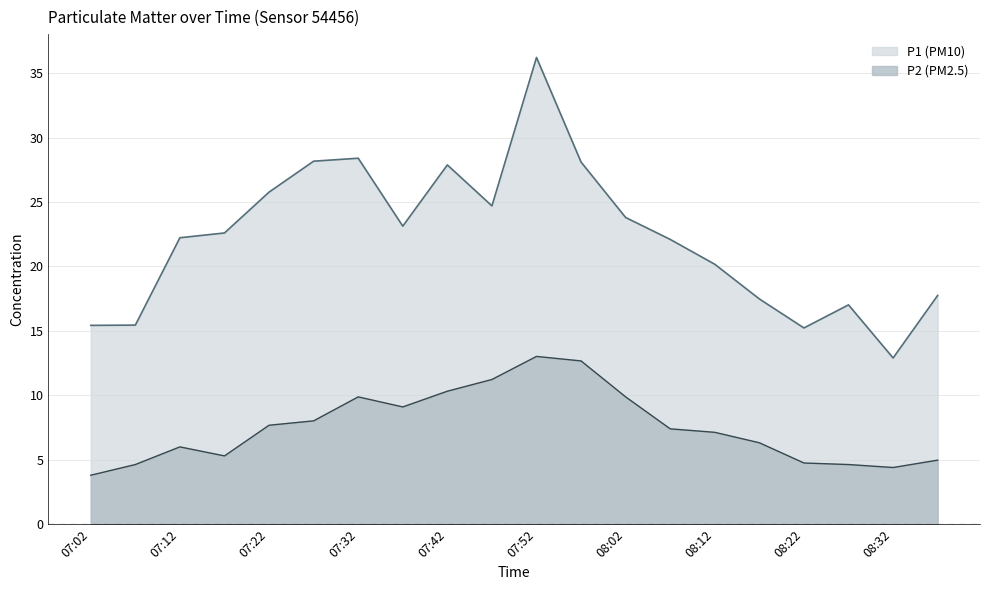

What is the difference between the maximum and minimum values in the P1 series?

23.3